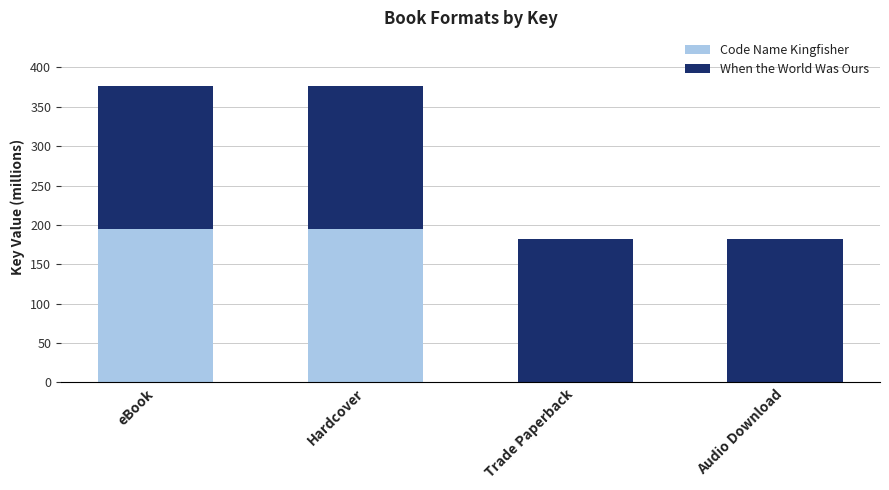

What is the maximum value for Code Name Kingfisher?

195.0